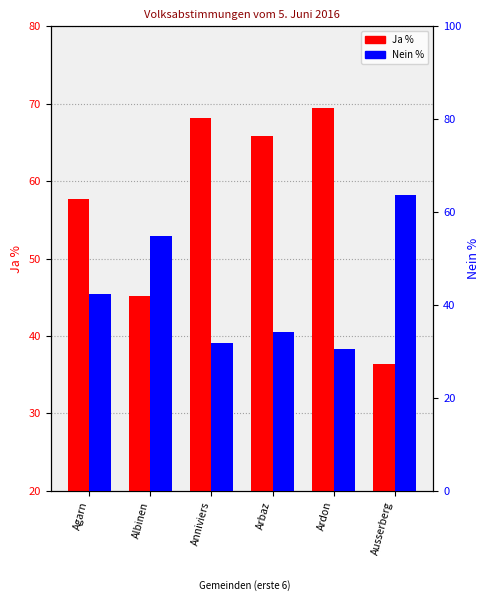

True or false: Nein % has a value of 63.6 at Ausserberg.

True